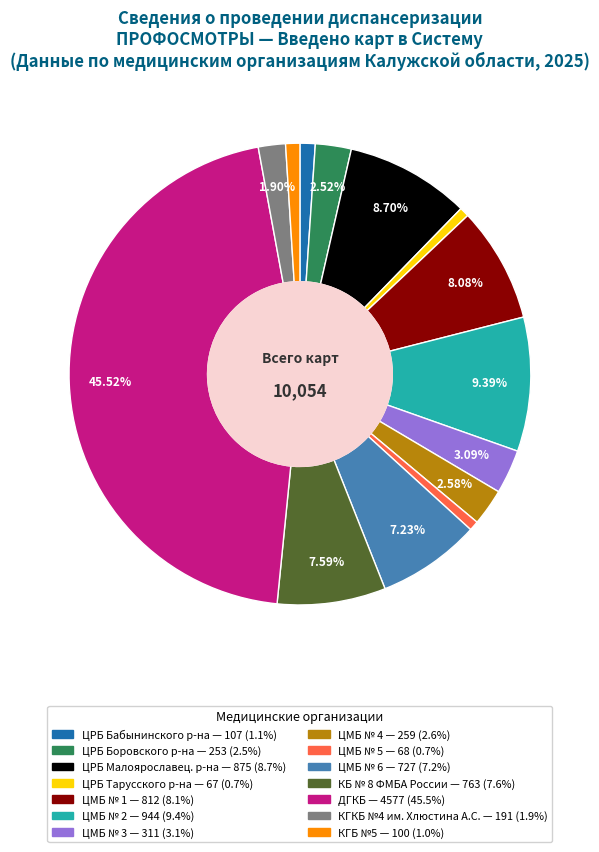

Does КГБ №5 account for over 50% of the chart?

No